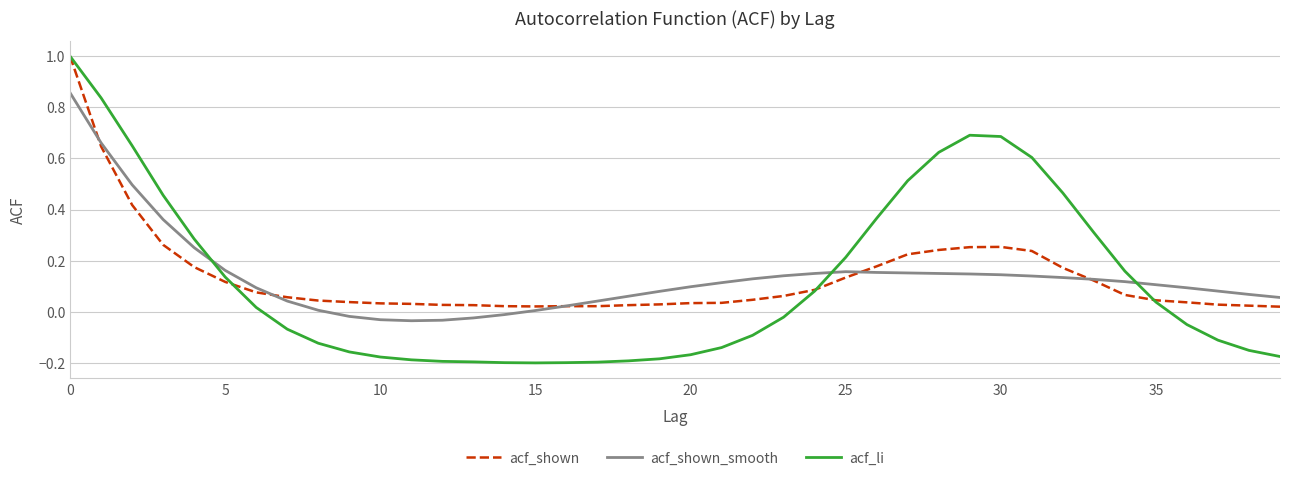

How many distinct data groups are displayed?

3